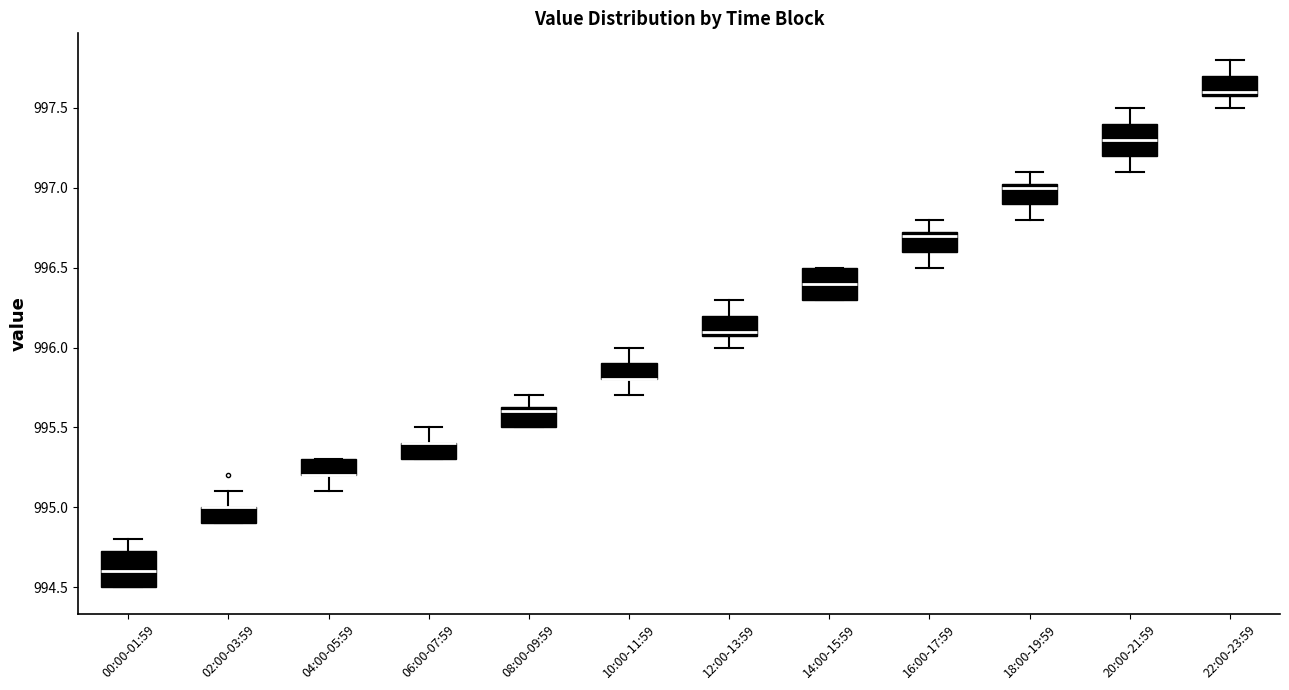

Reading left to right, read every box against the y-axis: the position of its median line, the range the box covers, and the ends of its whiskers. The values are not printed on the chart, so give them approximately, as read against the axis.

00:00-01:59: median 994.60, box 994.50 to 994.75, whiskers 994.50 to 994.80
02:00-03:59: median 995.00 (drawn on the box's upper edge), box 994.90 to 995.00, whiskers 994.90 to 995.10
04:00-05:59: median 995.20 (drawn on the box's lower edge), box 995.20 to 995.30, whiskers 995.10 to 995.30
06:00-07:59: median 995.40 (drawn on the box's upper edge), box 995.30 to 995.40, whiskers 995.30 to 995.50
08:00-09:59: median 995.60, box 995.50 to 995.65, whiskers 995.50 to 995.70
10:00-11:59: median 995.80 (drawn on the box's lower edge), box 995.80 to 995.90, whiskers 995.70 to 996.00
12:00-13:59: median 996.10 (just above the box's lower edge), box 996.10 to 996.20, whiskers 996.00 to 996.30
14:00-15:59: median 996.40, box 996.30 to 996.50, whiskers 996.30 to 996.50
16:00-17:59: median 996.70, box 996.60 to 996.75, whiskers 996.50 to 996.80
18:00-19:59: median 997.00, box 996.90 to 997.05, whiskers 996.80 to 997.10
20:00-21:59: median 997.30, box 997.20 to 997.40, whiskers 997.10 to 997.50
22:00-23:59: median 997.60 (just above the box's lower edge), box 997.60 to 997.70, whiskers 997.50 to 997.80